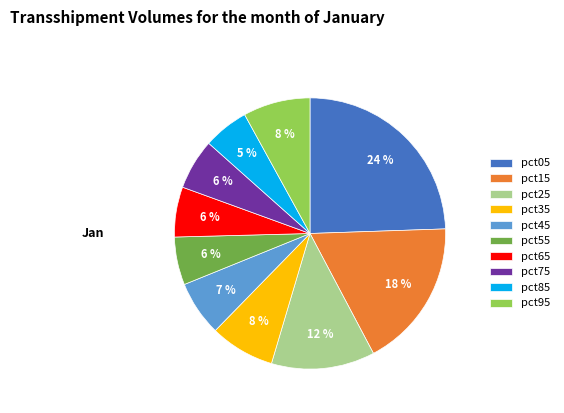

Is the sum of pct35 and pct25 greater than half?

No